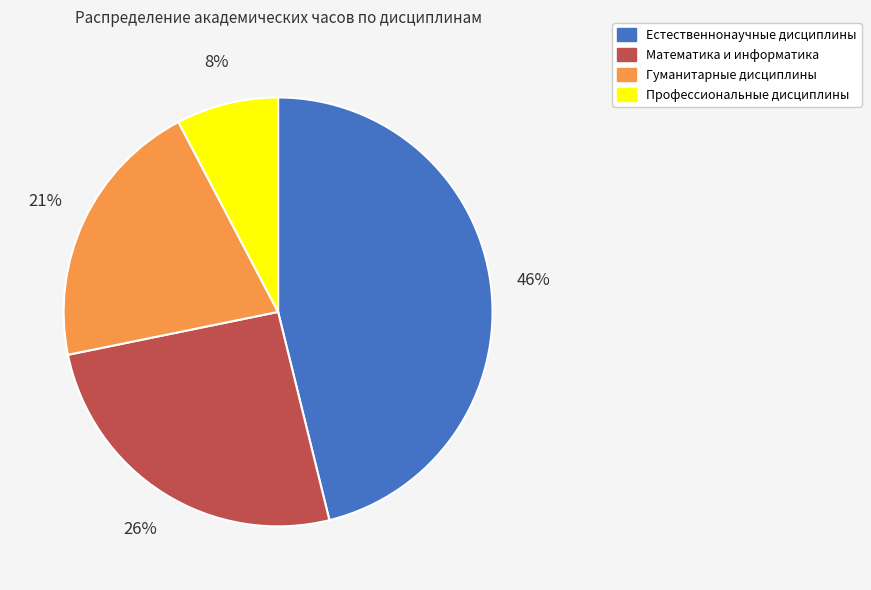

Count the number of slices in the pie.

4